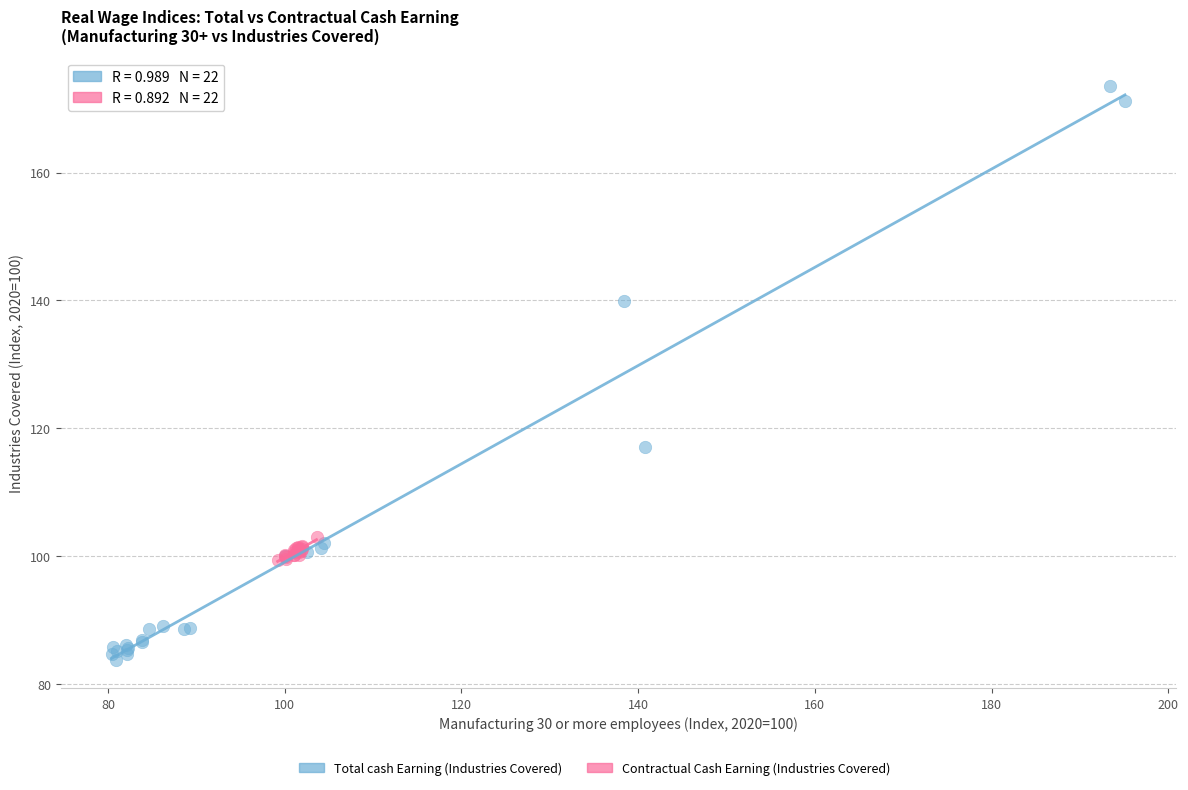

Which series has the widest spread of Y values?

Total cash Earning (Industries Covered)